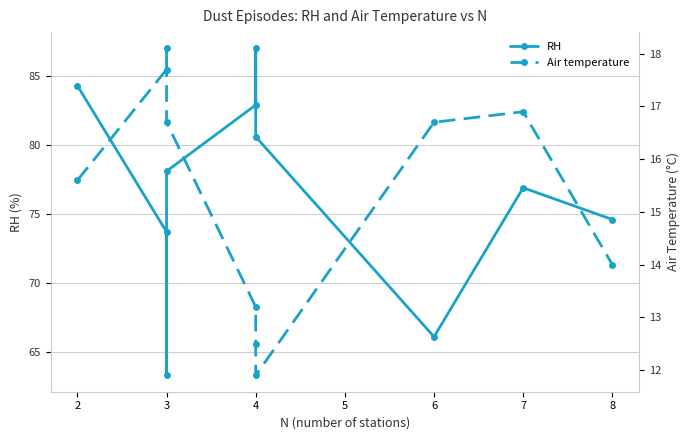

What is the value of the Air temperature point at the 8th from the left?

16.7